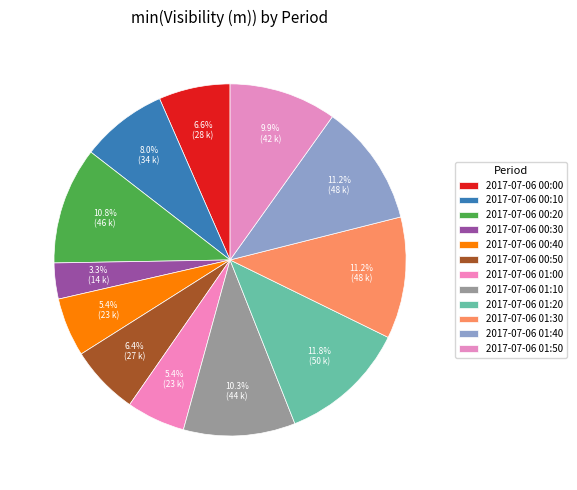

How many slices are in this pie chart?

12